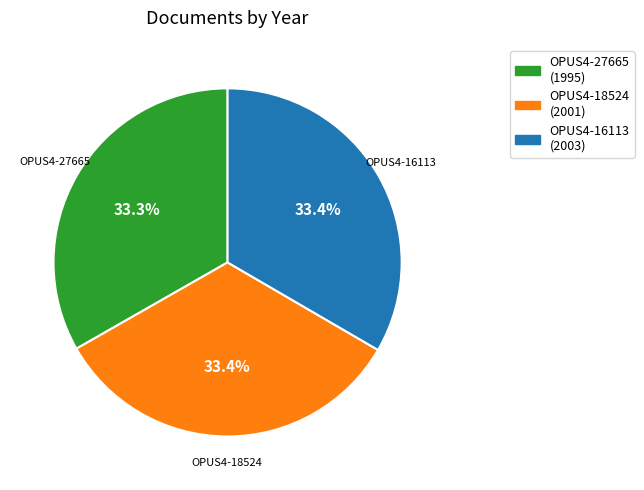

Is OPUS4-18524 the majority of the pie?

No